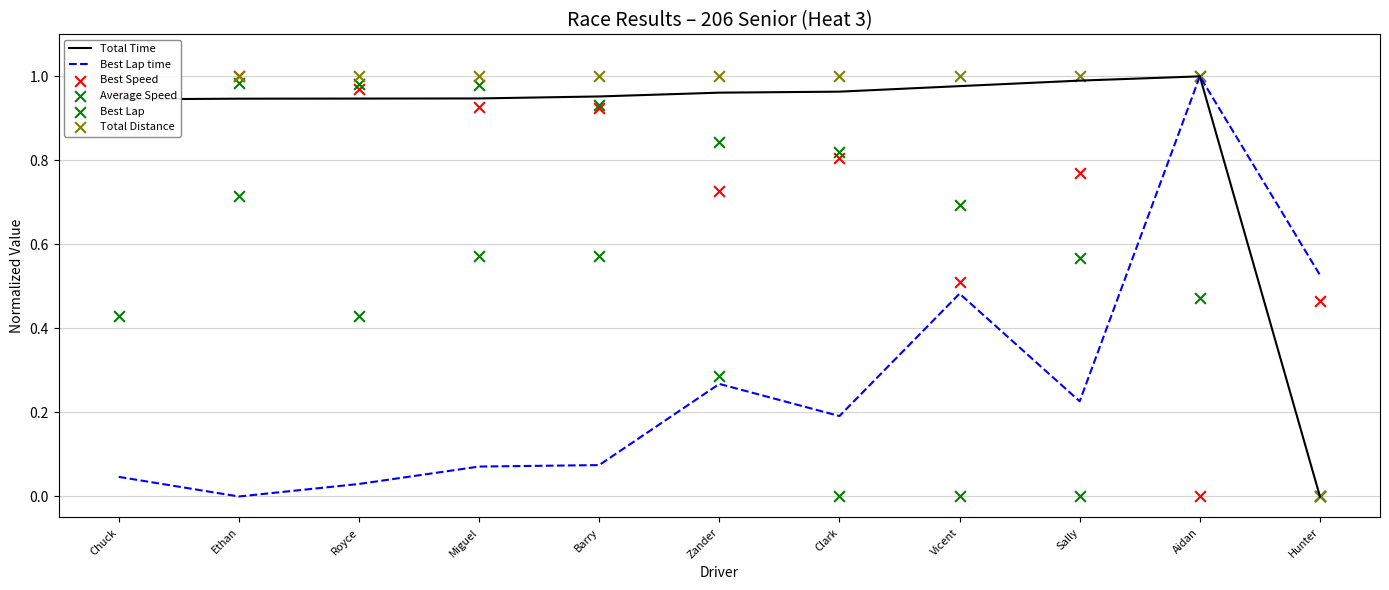

At which category is the sum across all series the highest?

Ethan